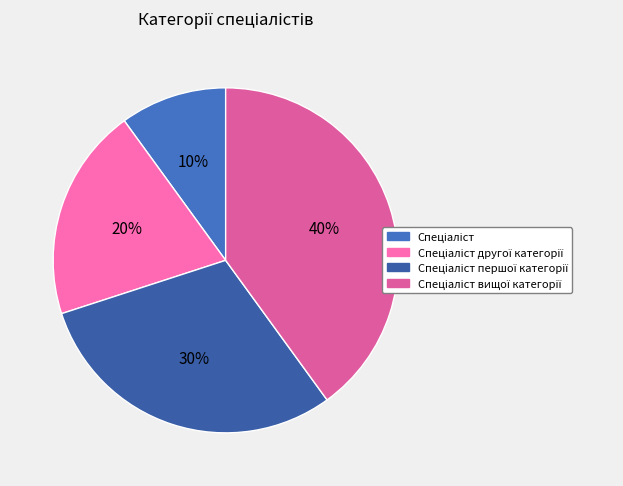

To the nearest percent, what is the average slice percentage?

25%